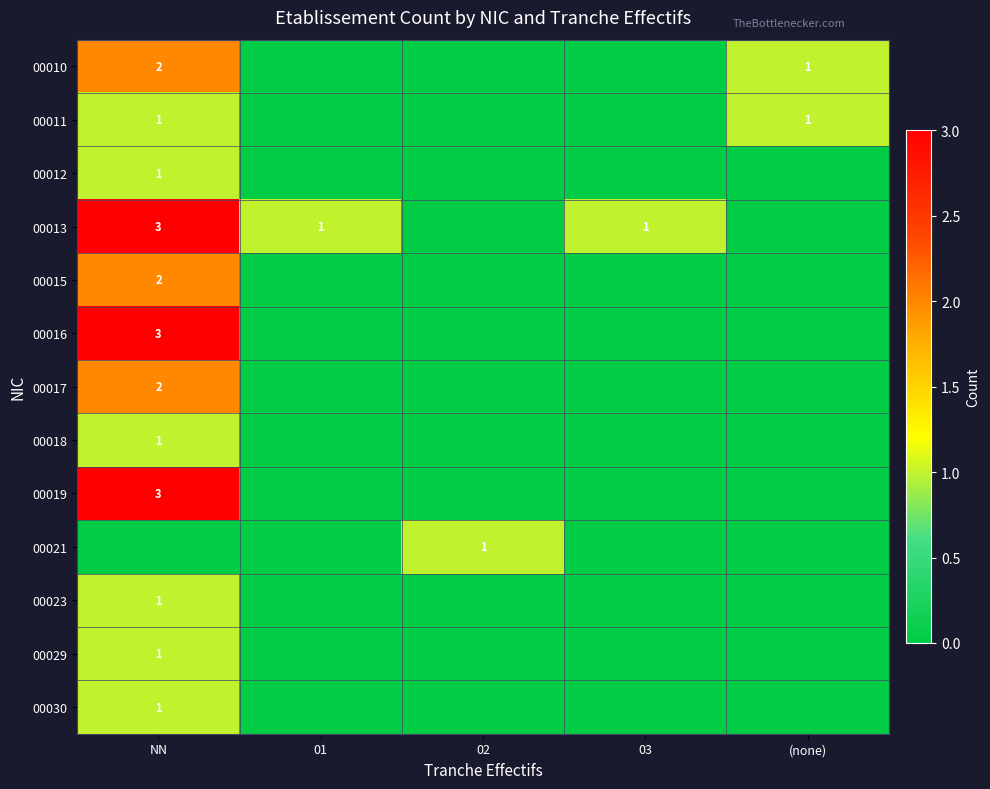

Which category has the highest value across all series?

NN